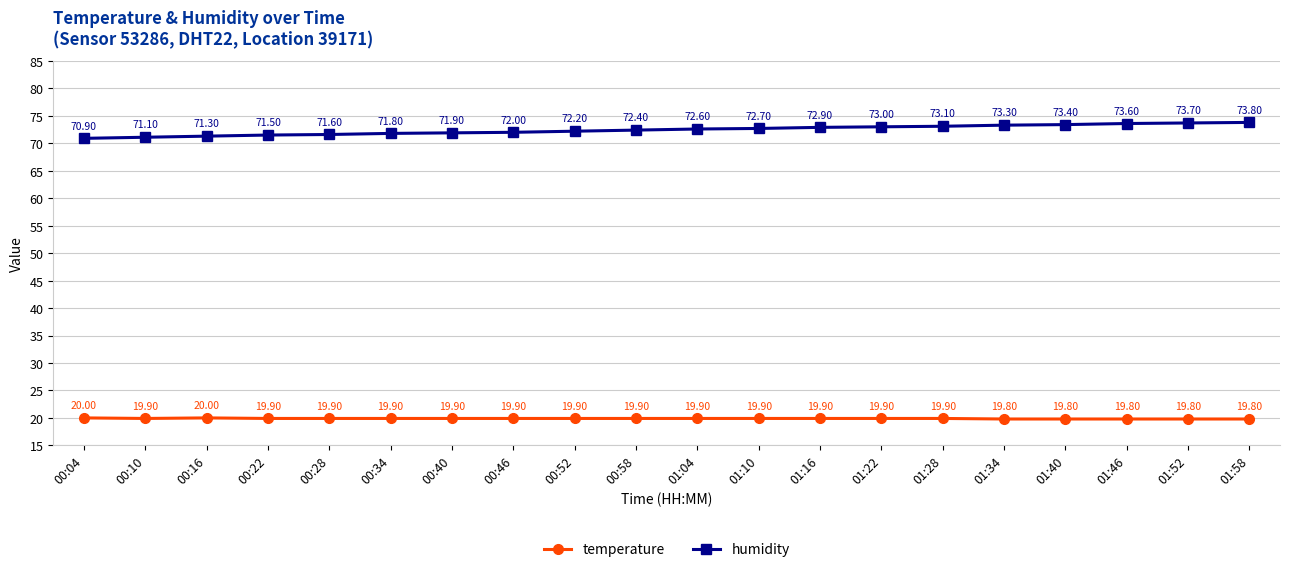

List the labels in order of humidity value, smallest first.

00:04, 00:10, 00:16, 00:22, 00:28, 00:34, 00:40, 00:46, 00:52, 00:58, 01:04, 01:10, 01:16, 01:22, 01:28, 01:34, 01:40, 01:46, 01:52, 01:58